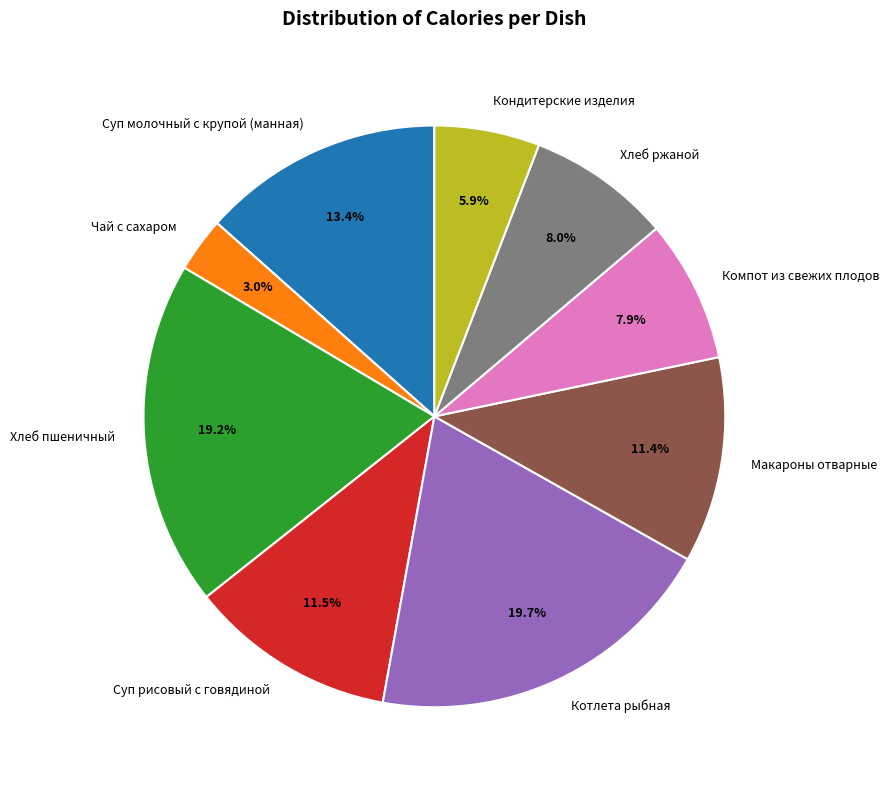

True or false: Компот из свежих плодов accounts for 8% of the total.

True